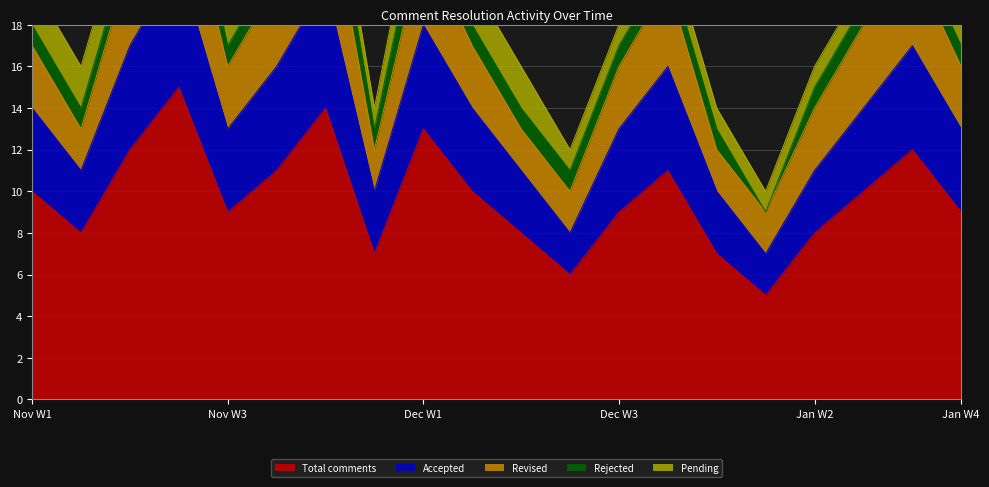

Is it true that Accepted equals 4 at 2016-01-27?

True